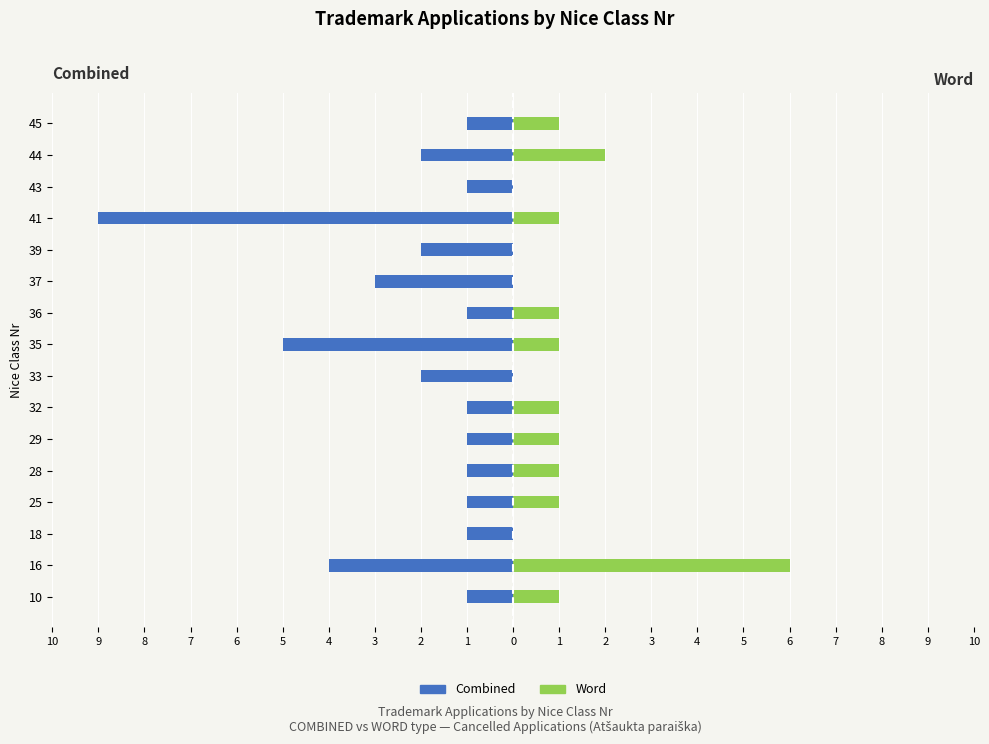

How many bars are there in total?

32